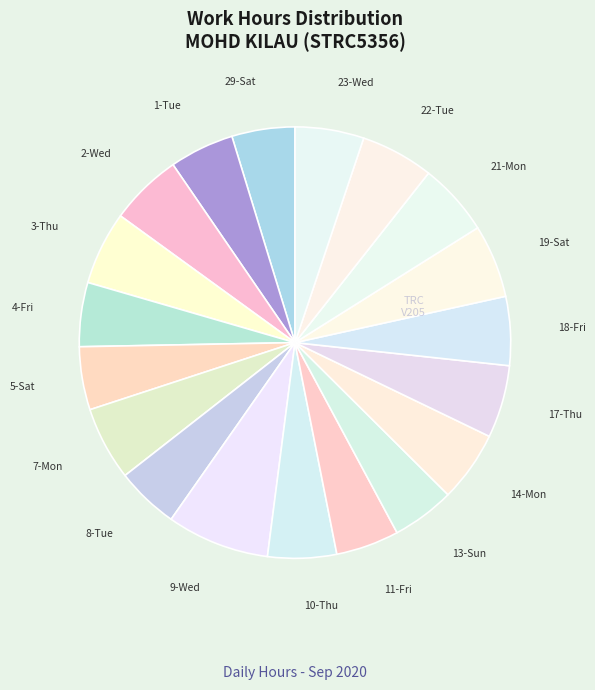

Is it true that 9-Wed is 8% of the pie?

True